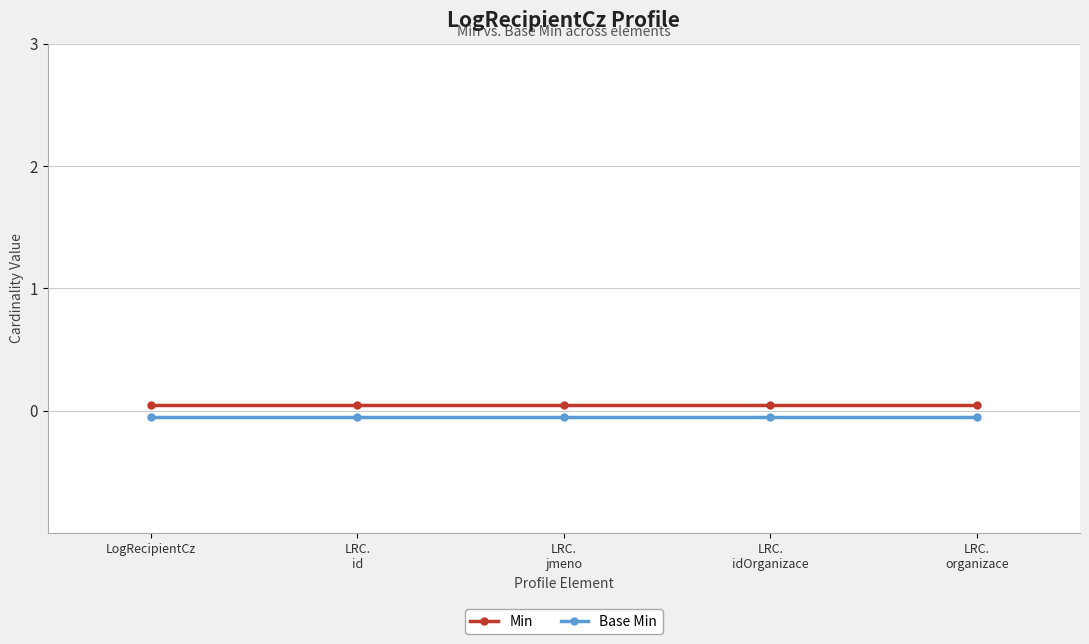

At how many categories does at least one series exceed 0?

5